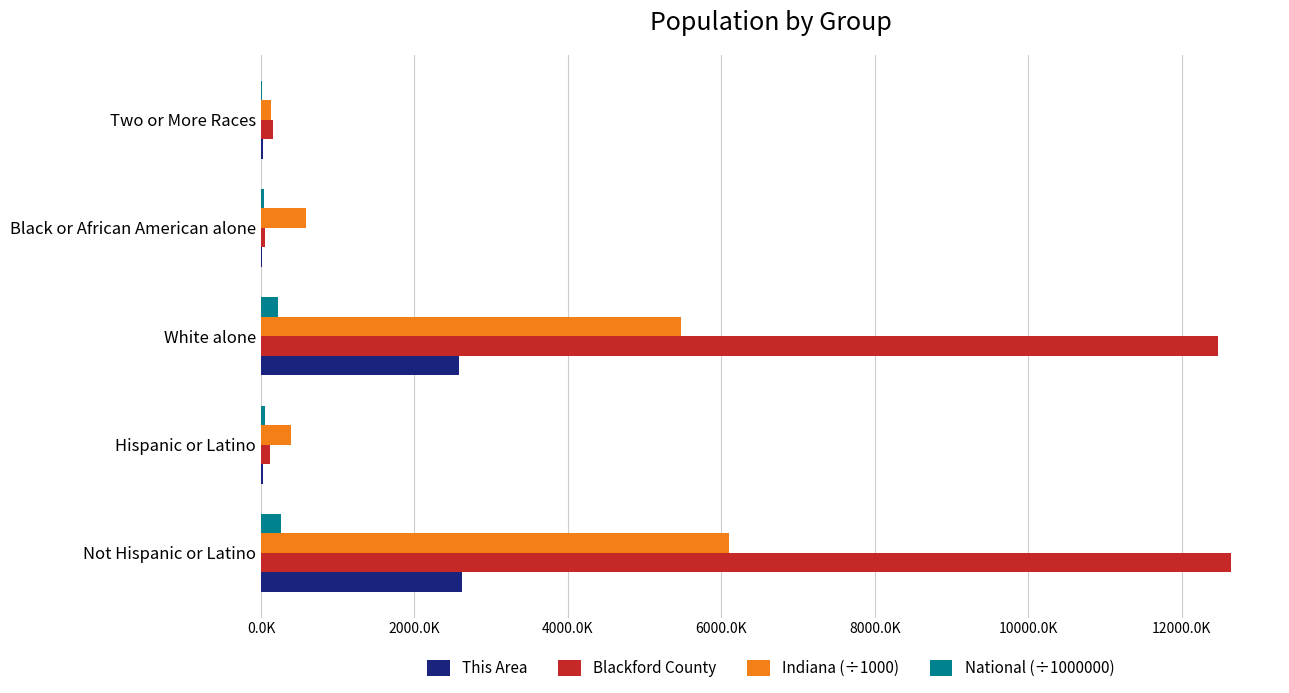

What are all the series names shown in the legend?

This Area, Blackford County, Indiana (÷1000), National (÷1000000)